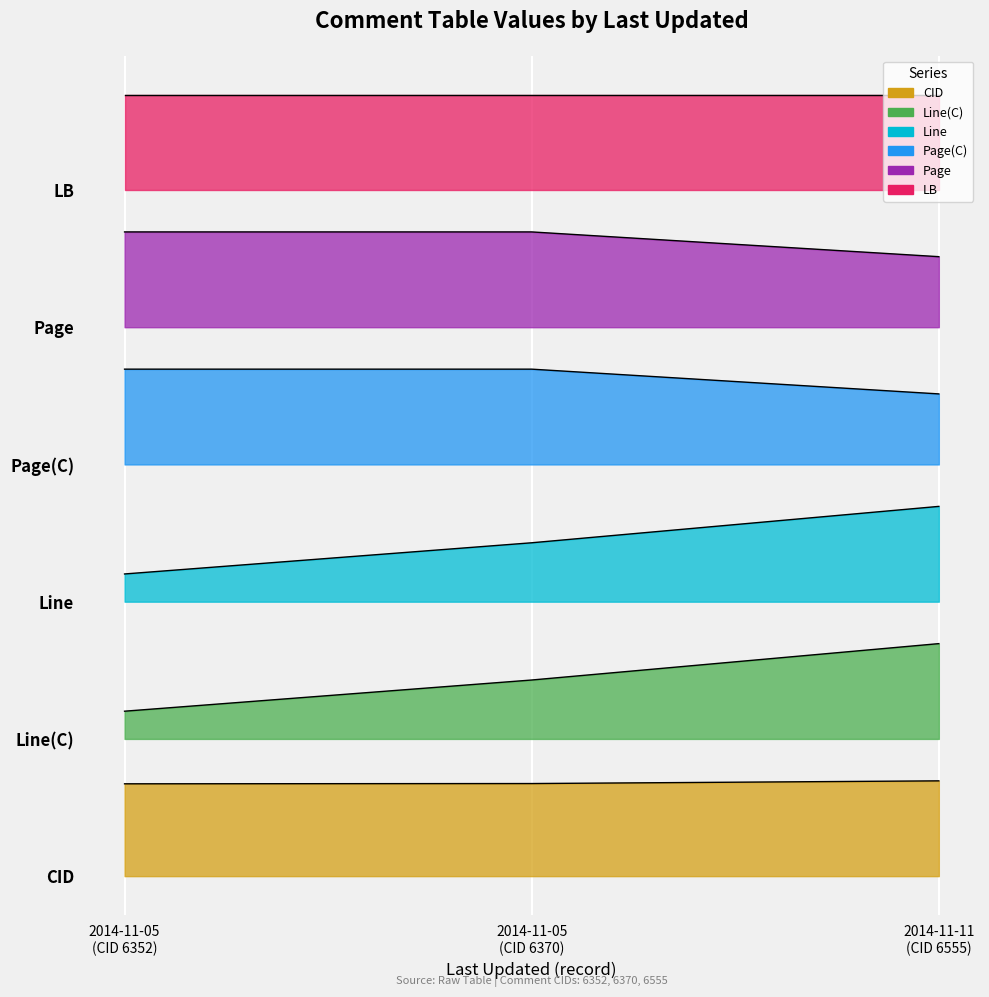

Is it true that Line equals 970.0 at 2014-11-11 (CID 6555)?

True